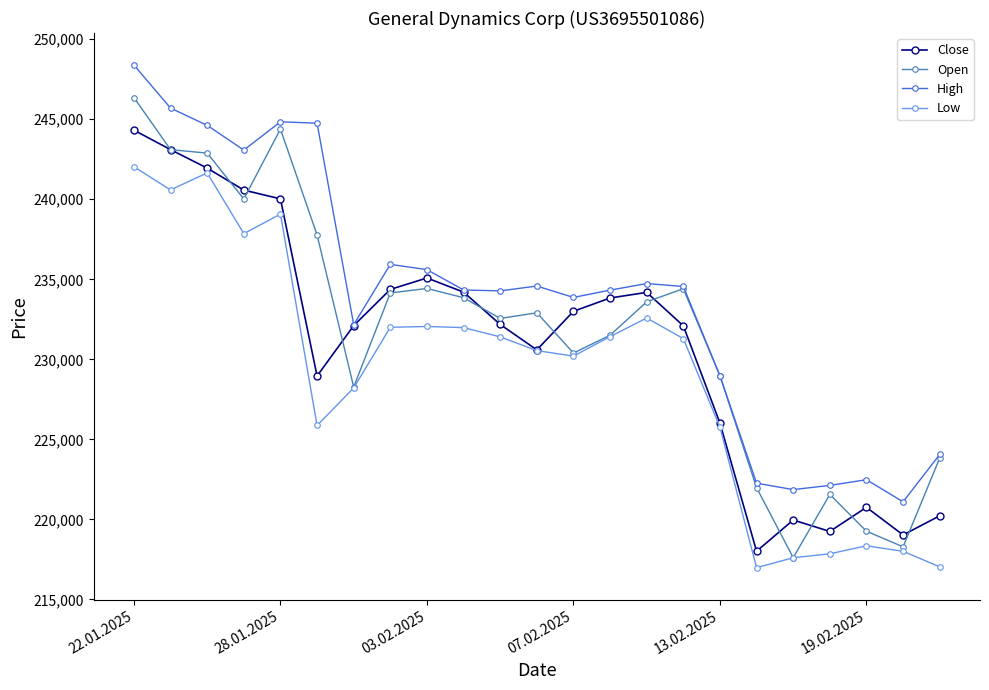

What is the value of the Open point at the 6th from the left?

237773